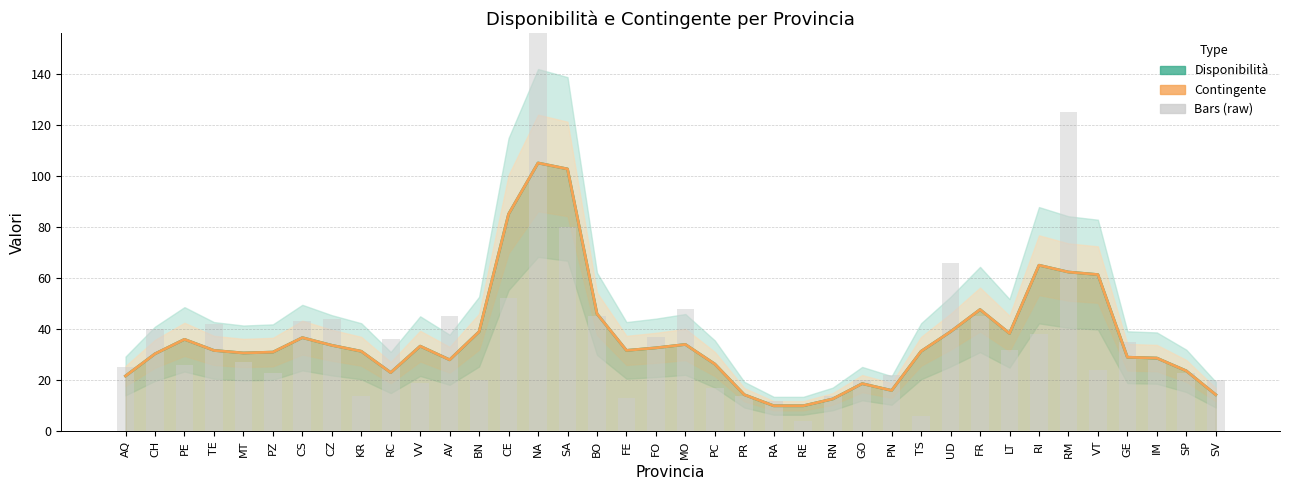

Rank the categories by Disponibilità (bars) value from highest to lowest.

NA, RM, SA, UD, CE, MO, AV, BO, FR, CZ, CS, TE, CH, RI, FO, RC, GE, LT, IM, MT, PE, AQ, VT, PZ, SP, PN, BN, GO, SV, VV, PC, KR, PR, RN, FE, RA, TS, RE